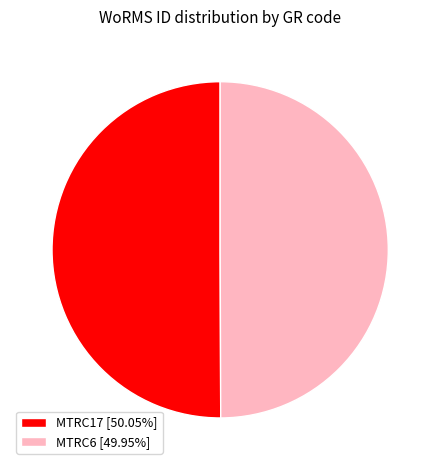

Is the sum of MTRC17 [50.05%] and MTRC6 [49.95%] greater than half?

Yes